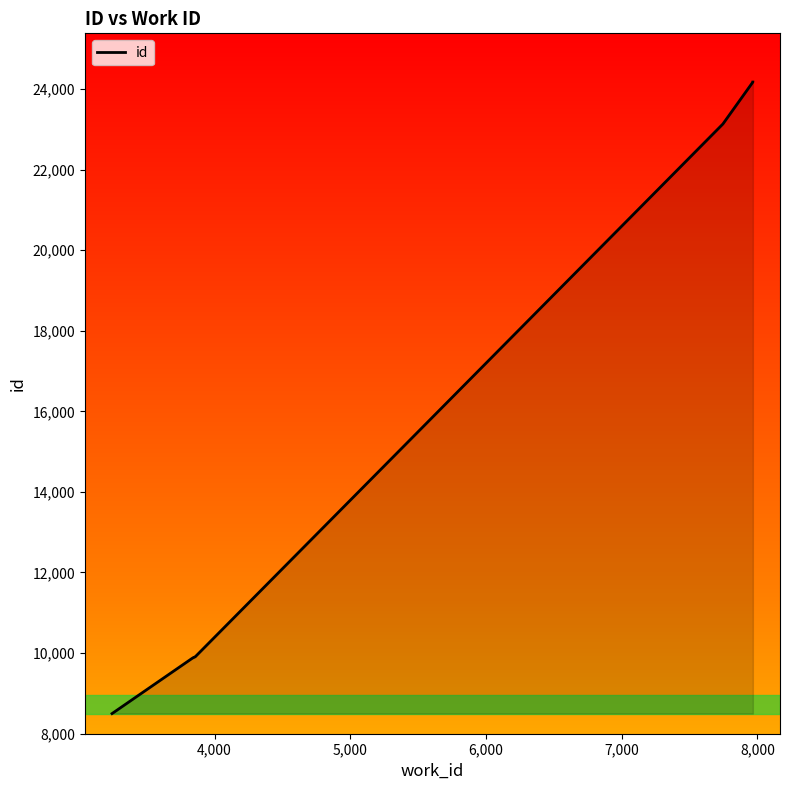

Between 8,000 and 6,000, which is larger?

8,000